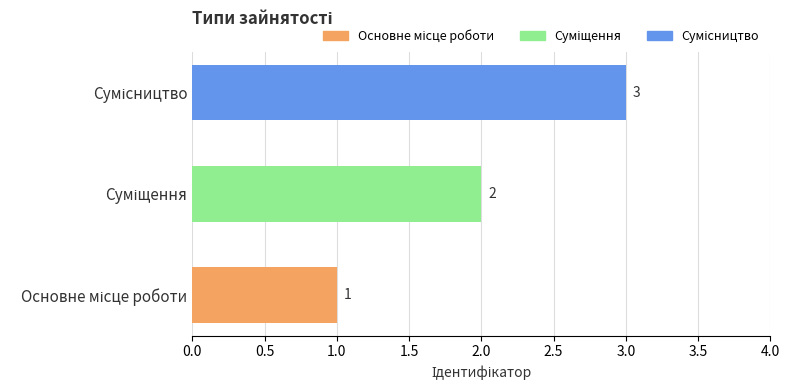

How many values are between 1 and 3?

3